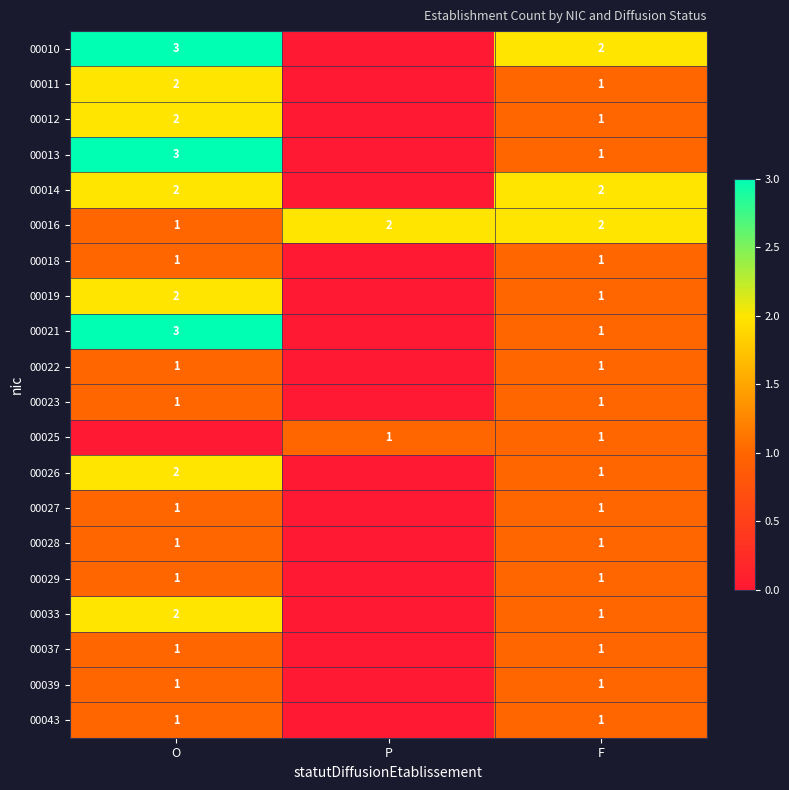

Is it true that 00019 equals 3 at O?

False